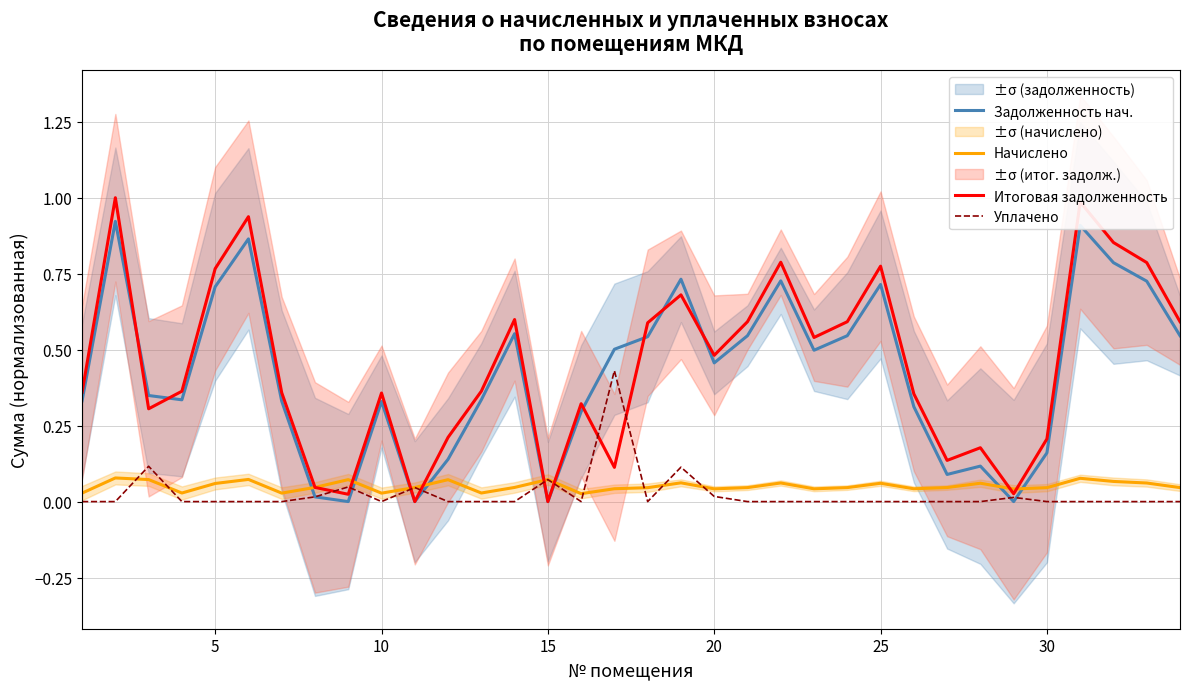

The Итоговая задолженность series shows -0.6 at 15. True or false?

False